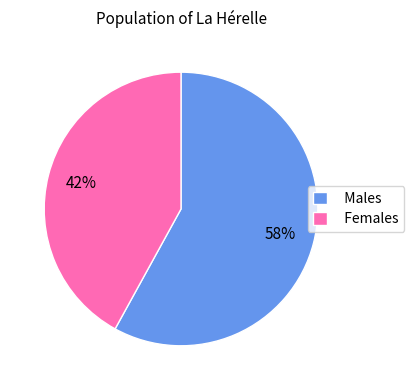

What is the majority slice?

Males